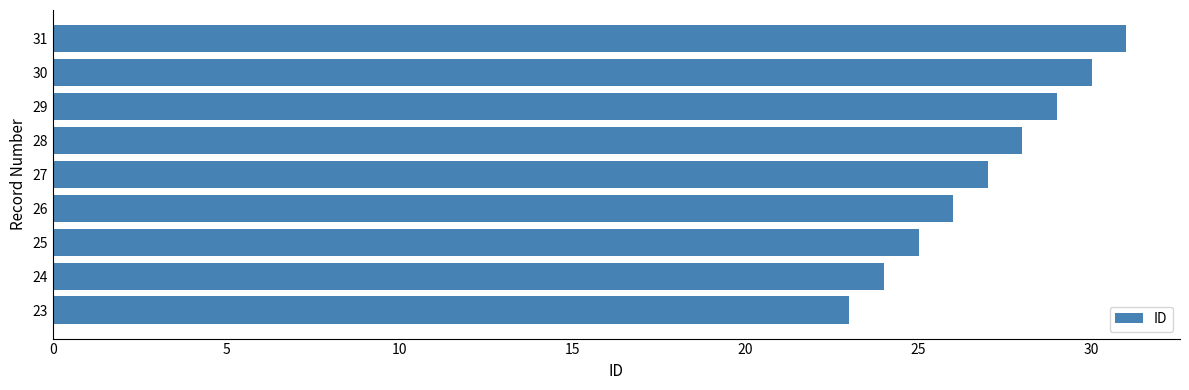

What is the change in value from 26 to 31?

+5